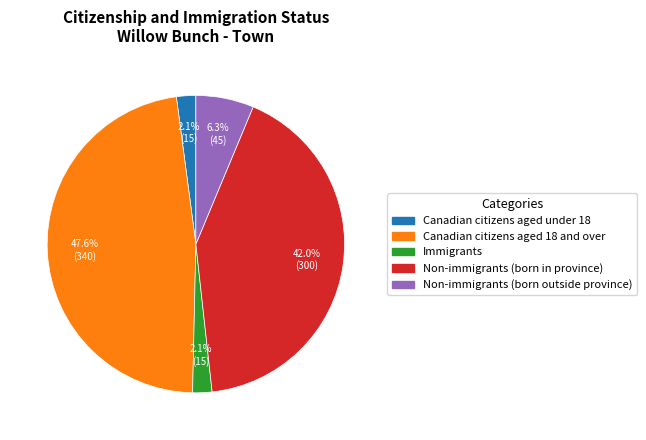

The Canadian citizens aged under 18 slice represents 2% of the pie. True or false?

True